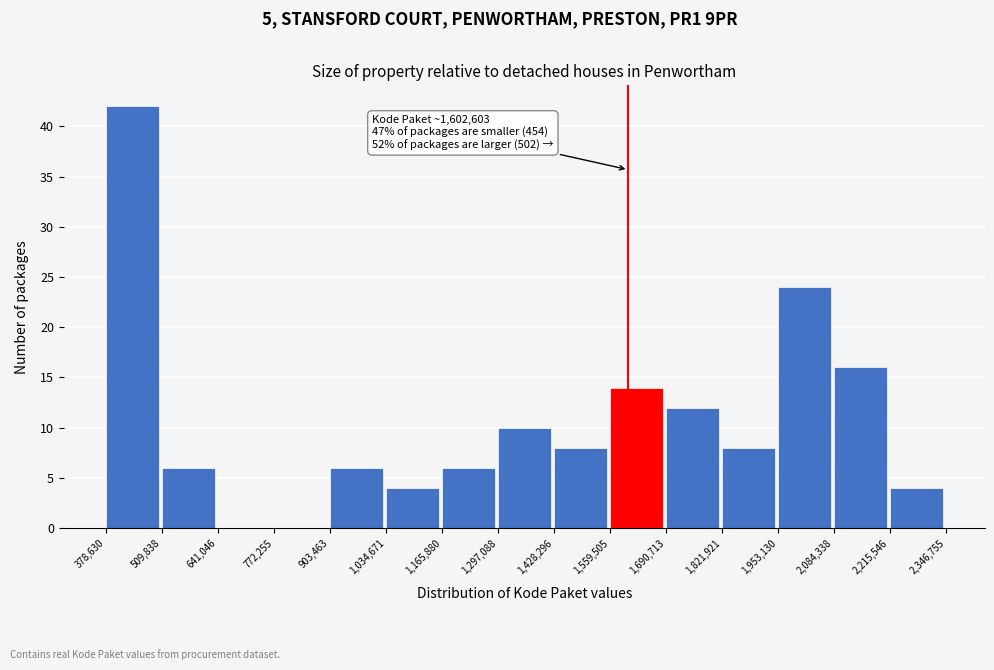

Over which range of the x-axis is the bar tallest?

378,630 to 509,838